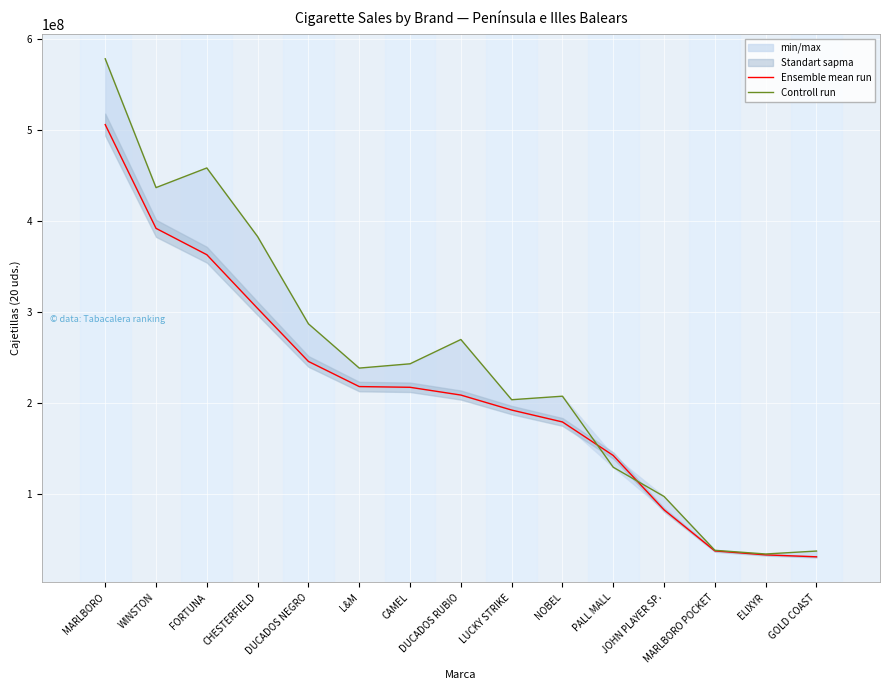

Which series ends up on top after the final intersection of Ensemble mean run and Controll run?

Controll run